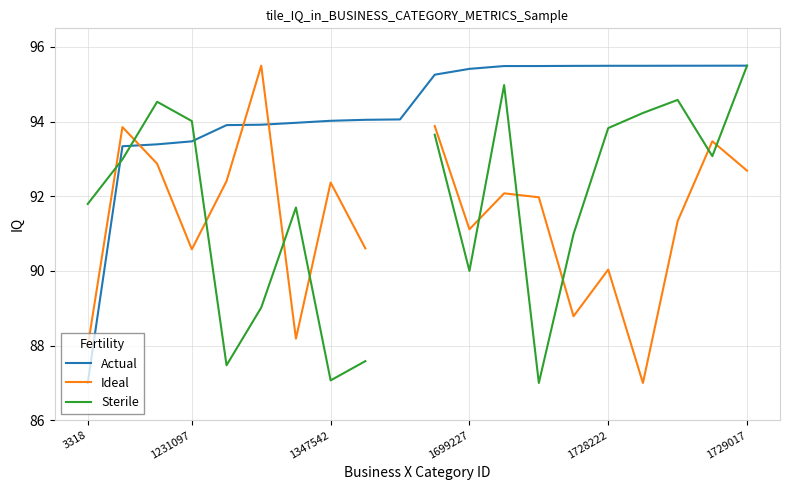

Read the Actual value at 1347542.

94.0